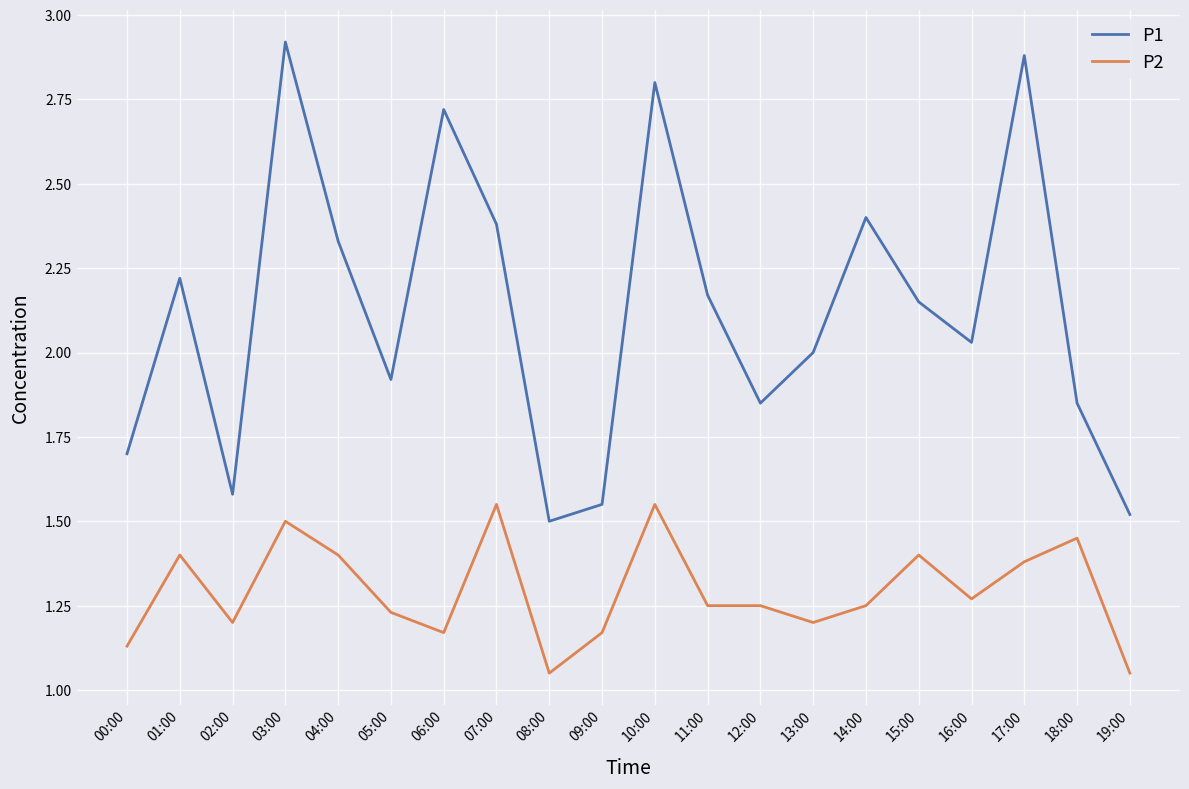

Which series has the largest total across all categories?

P1